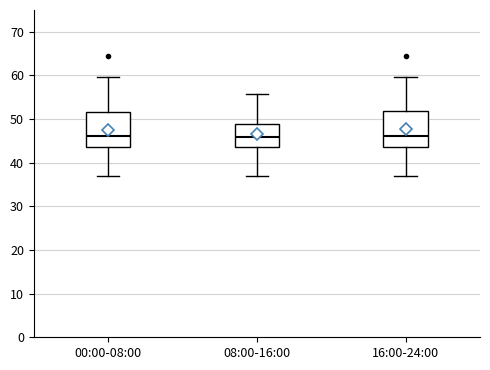

Reading left to right, read every box against the y-axis: the position of its median line, the range the box covers, and the ends of its whiskers. The values are not printed on the chart, so give them approximately, as read against the axis.

00:00-08:00: median 46, box 44 to 52, whiskers 37 to 60
08:00-16:00: median 46, box 44 to 49, whiskers 37 to 56
16:00-24:00: median 46, box 44 to 52, whiskers 37 to 60